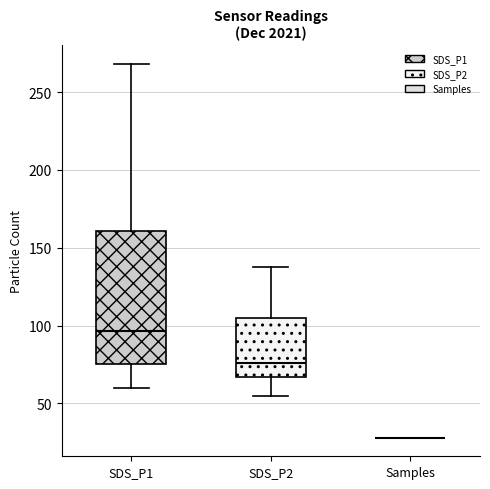

Which box is the tallest, from its lower edge to its upper edge?

SDS_P1